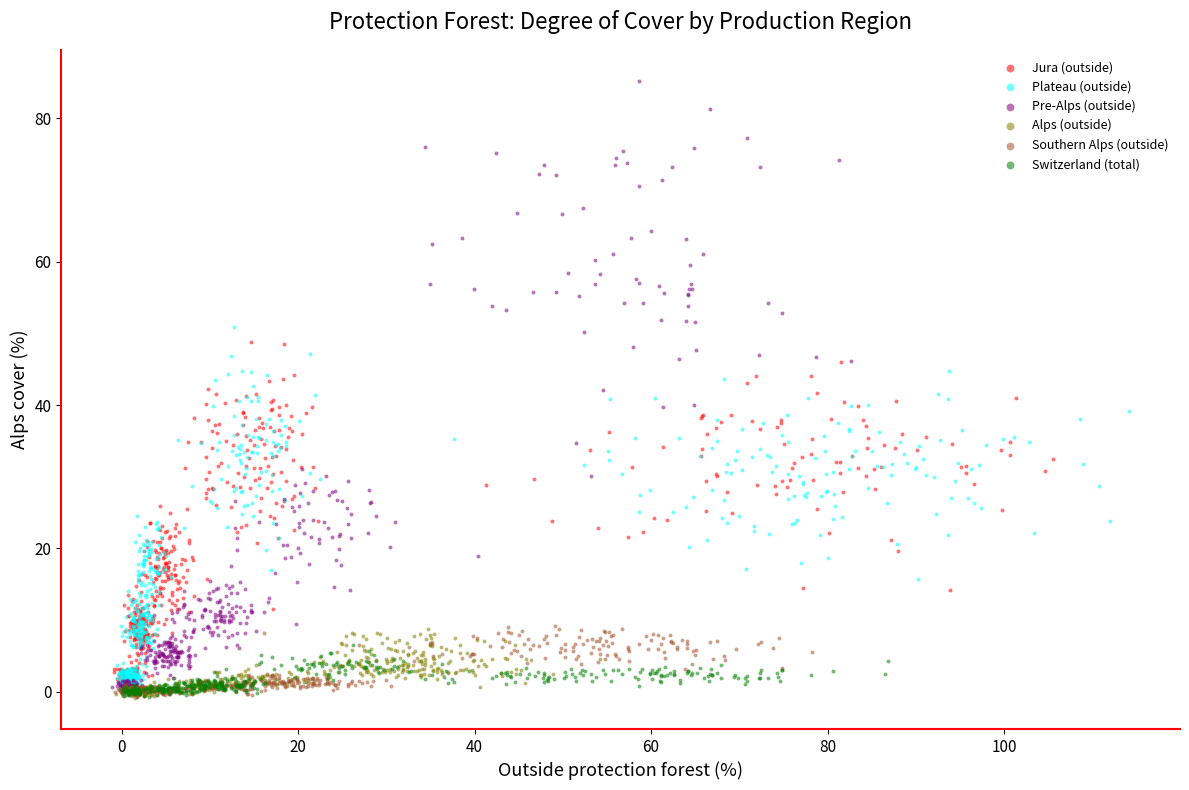

Which series has the widest spread of Y values?

Pre-Alps (outside)